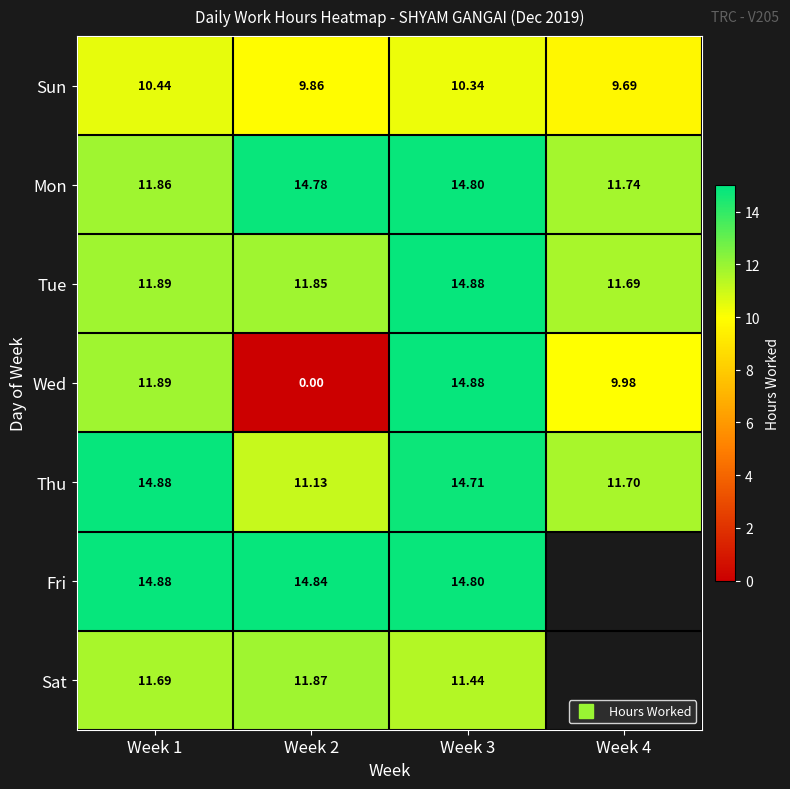

How many data points in Thu are above 14?

2